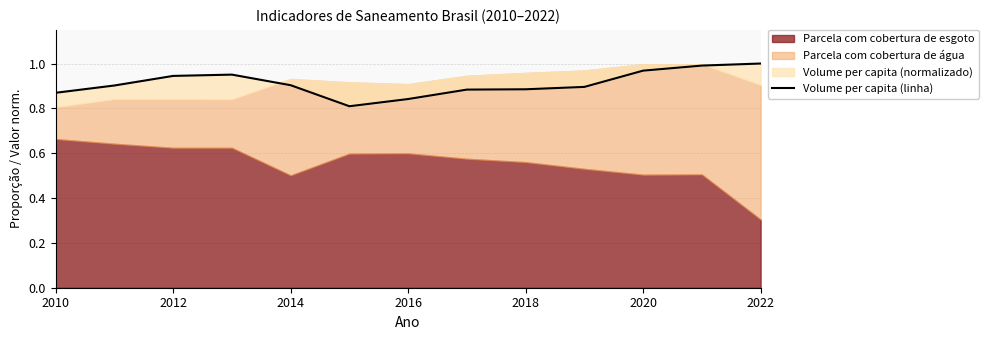

How many lines are shown in the chart?

1